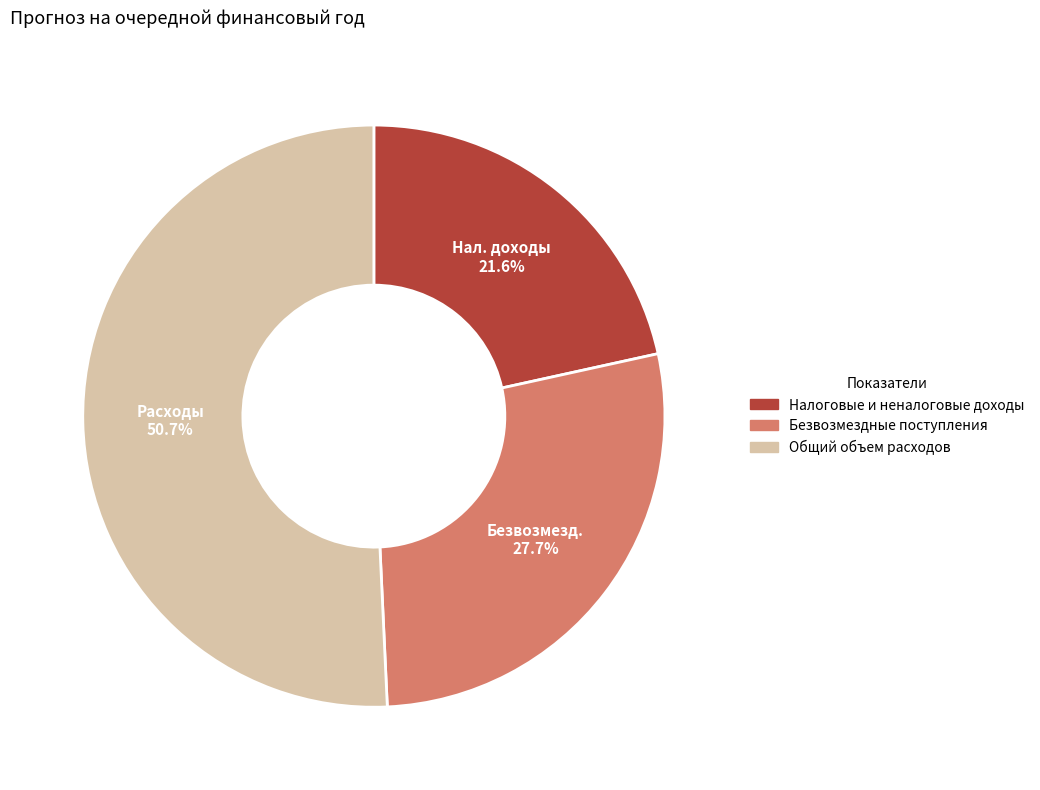

True or false: Безвозмездные поступления accounts for 28% of the total.

True